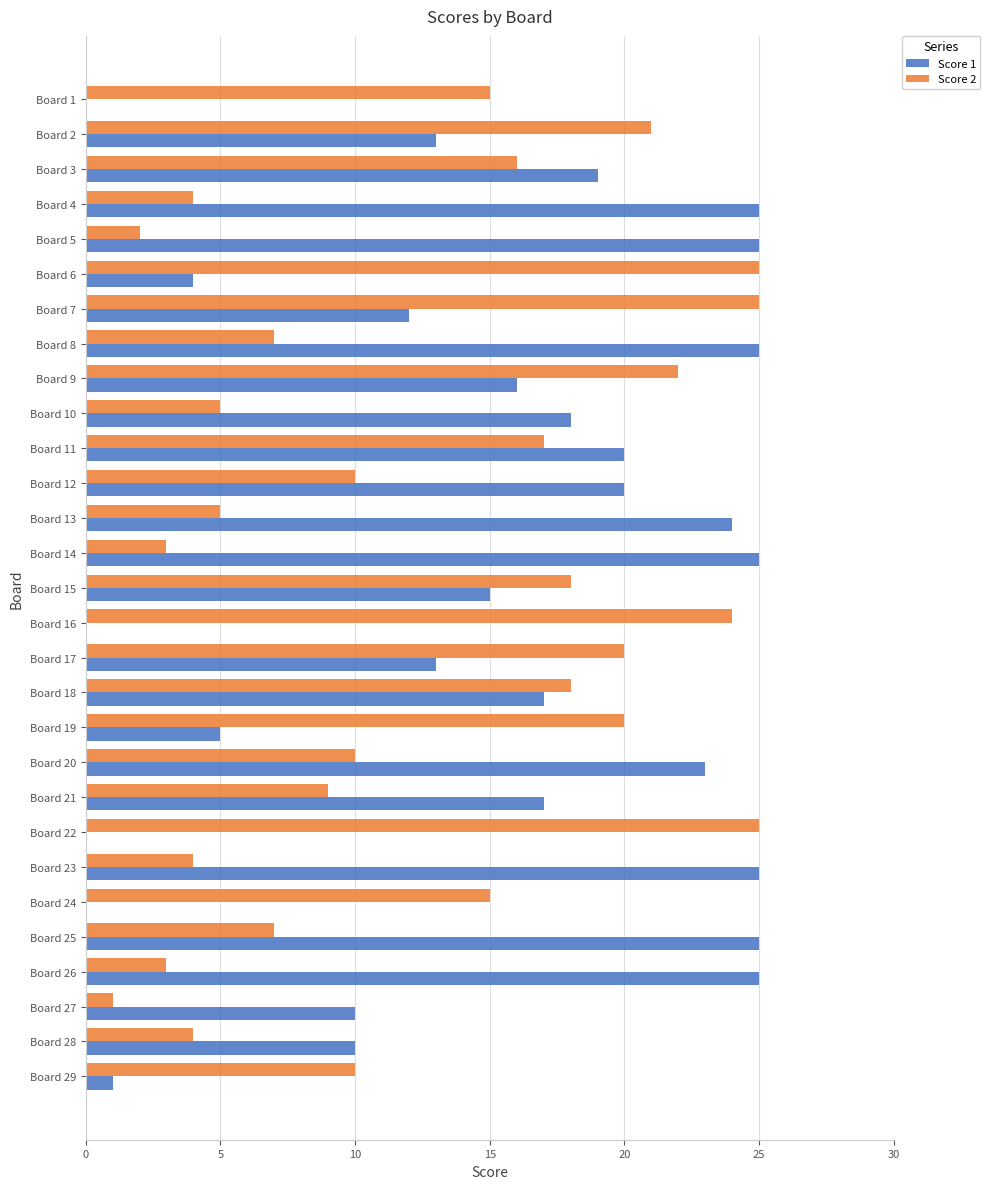

What is the total value across all series at Board 28?

14